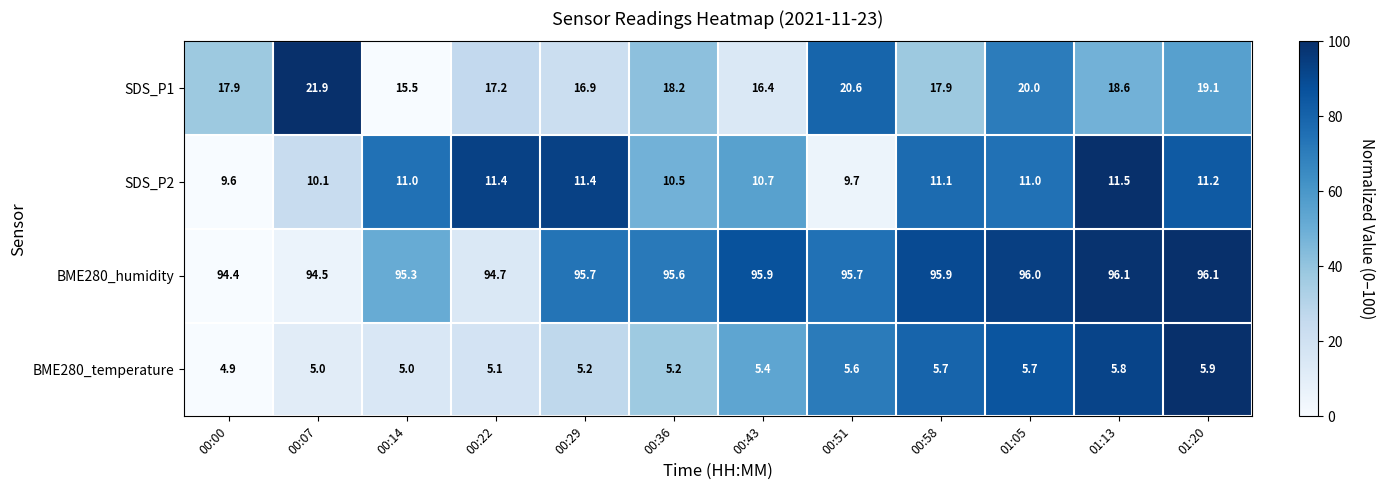

At which category is the sum across all series the highest?

01:05